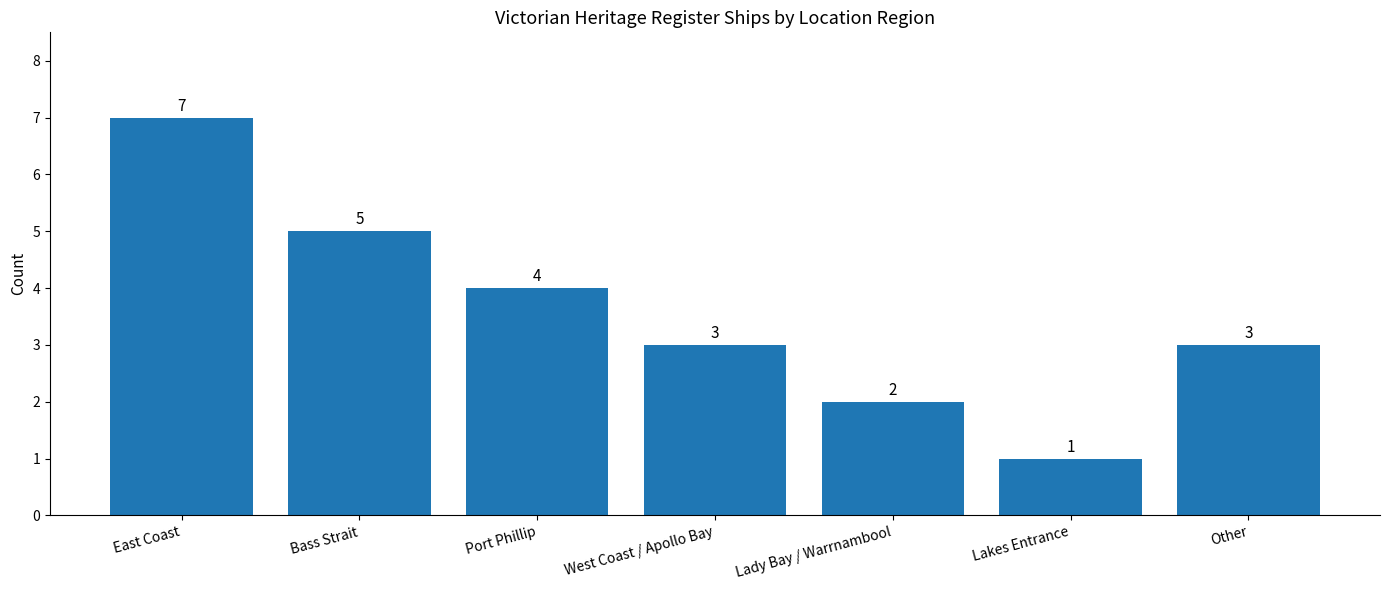

Are the bars grouped side by side (vs. stacked)?

No